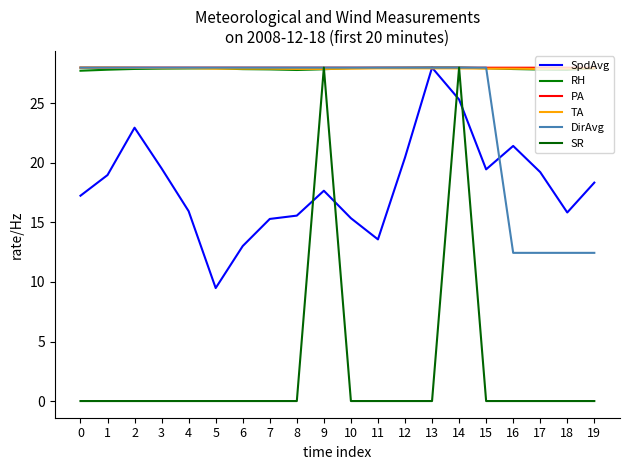

Between 8 and 14, which series saw the biggest shift?

SR